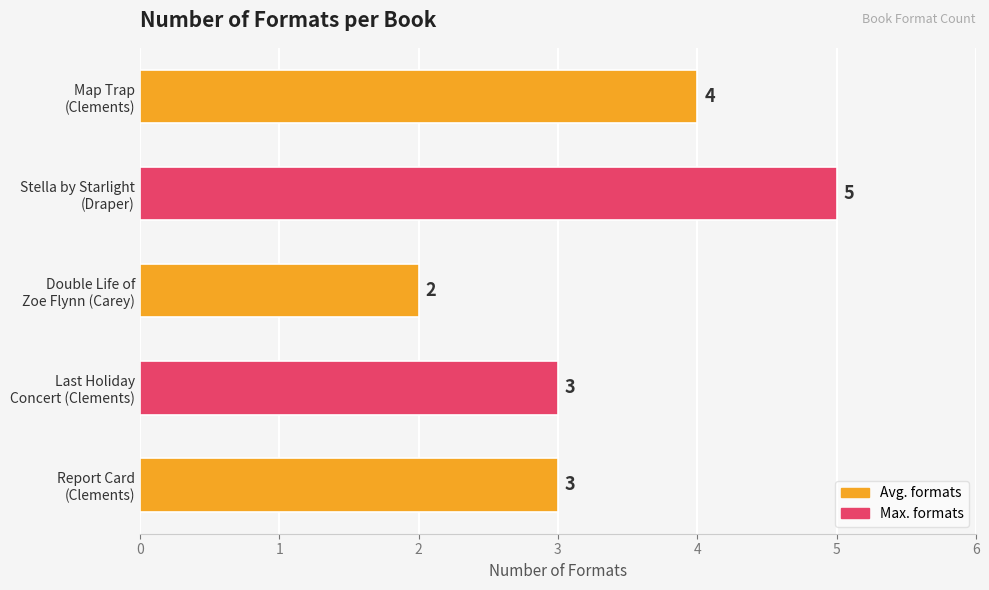

Reading bottom to top, what are all the values shown in this chart?

3	3	2	5	4